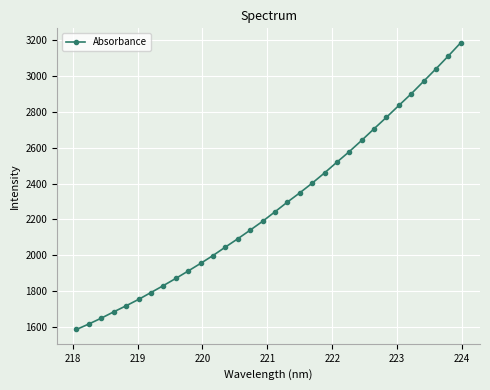

What is the value of the 10th point from the left?

1912.0